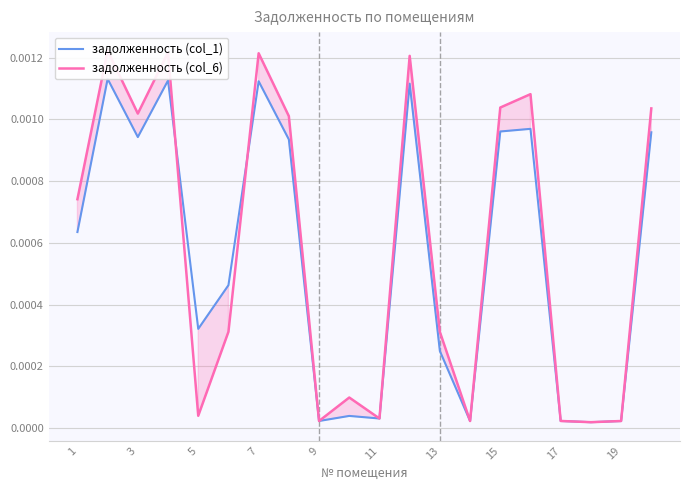

How many lines are shown in the chart?

2